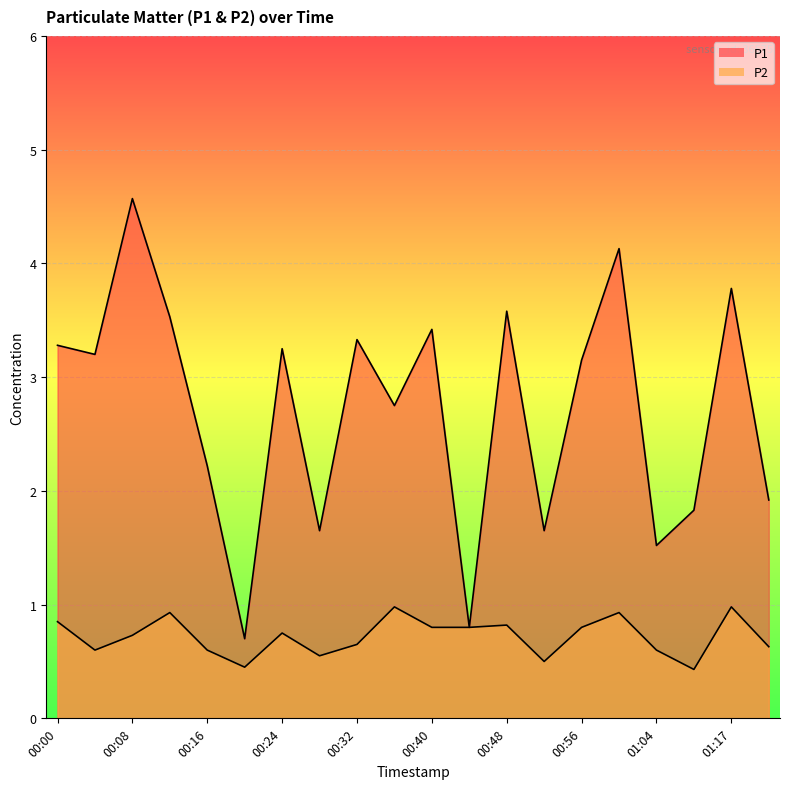

True or false: P2 and P1 cross at least once.

False